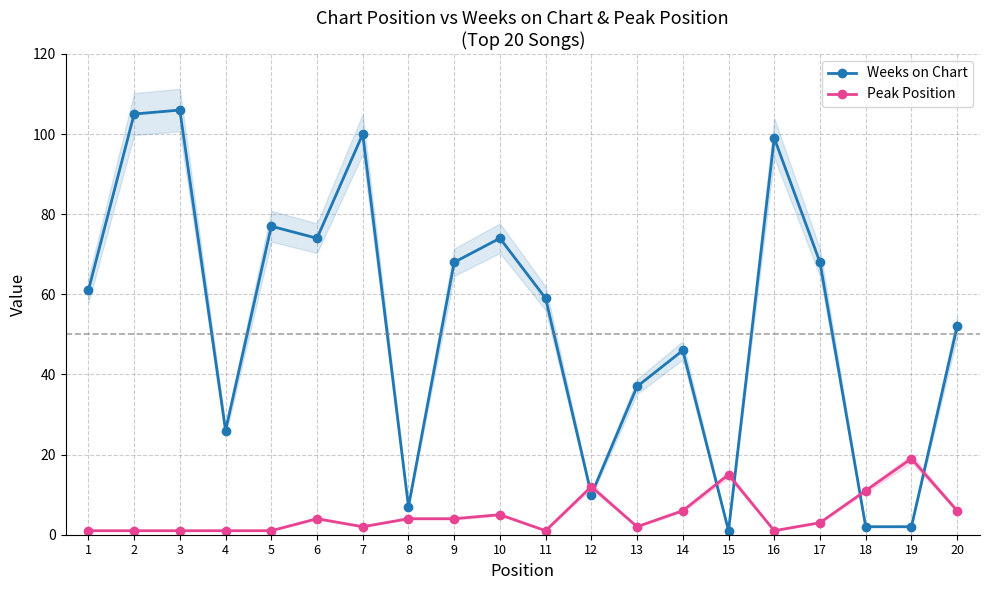

Which label corresponds to the largest value in the chart?

3